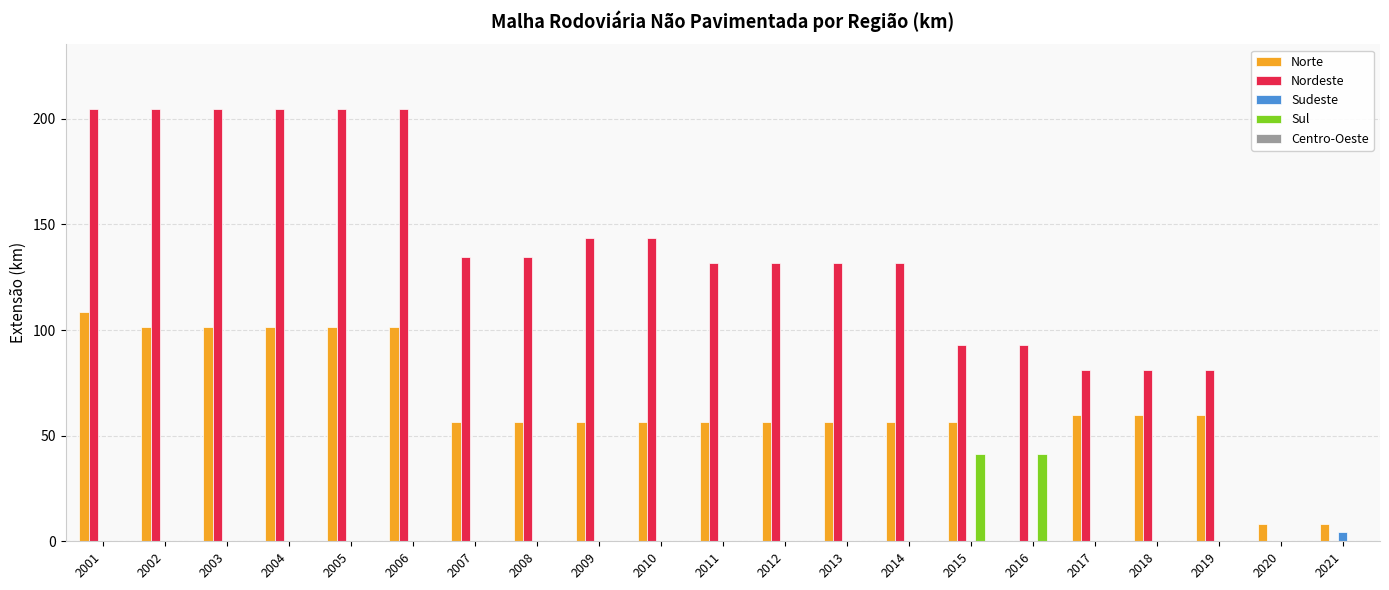

Is the value of Norte at 2003 greater than the value of Sudeste at 2010?

Yes